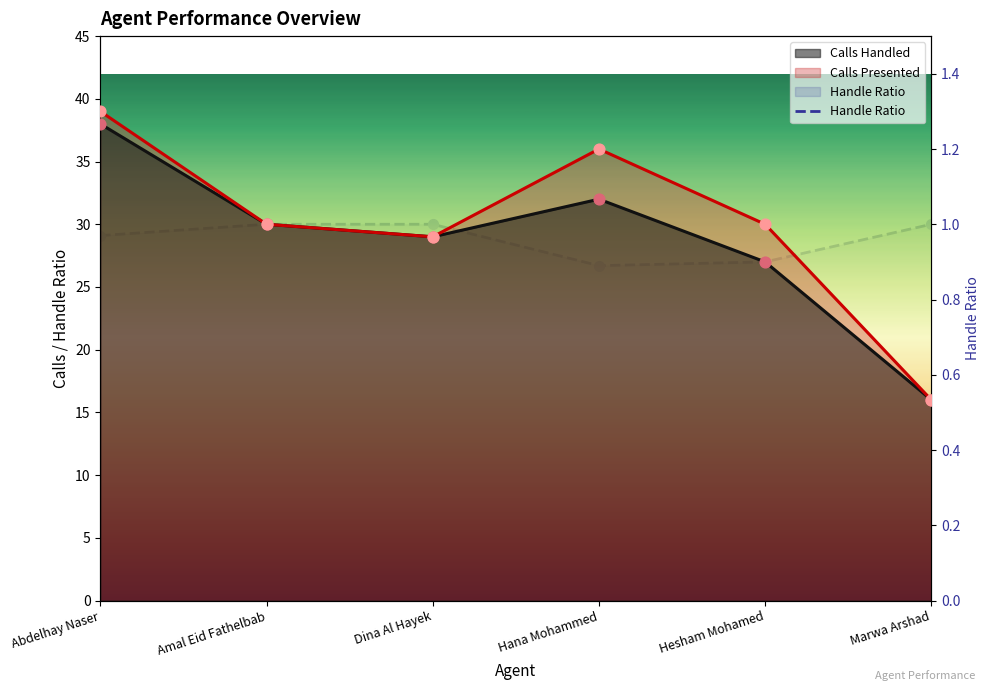

What is the ratio of the value at Abdelhay Naser to the value at Marwa Arshad?

1.0